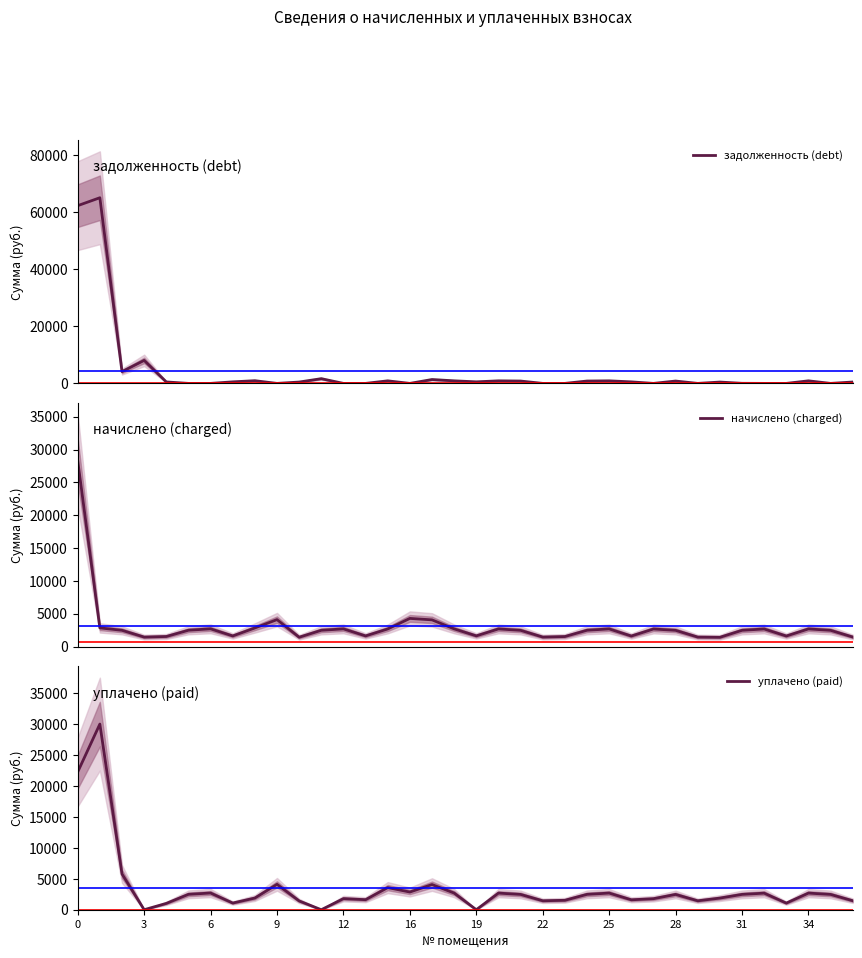

Rank the series by their maximum value, from lowest to highest.

начислено (charged), уплачено (paid), задолженность (debt)